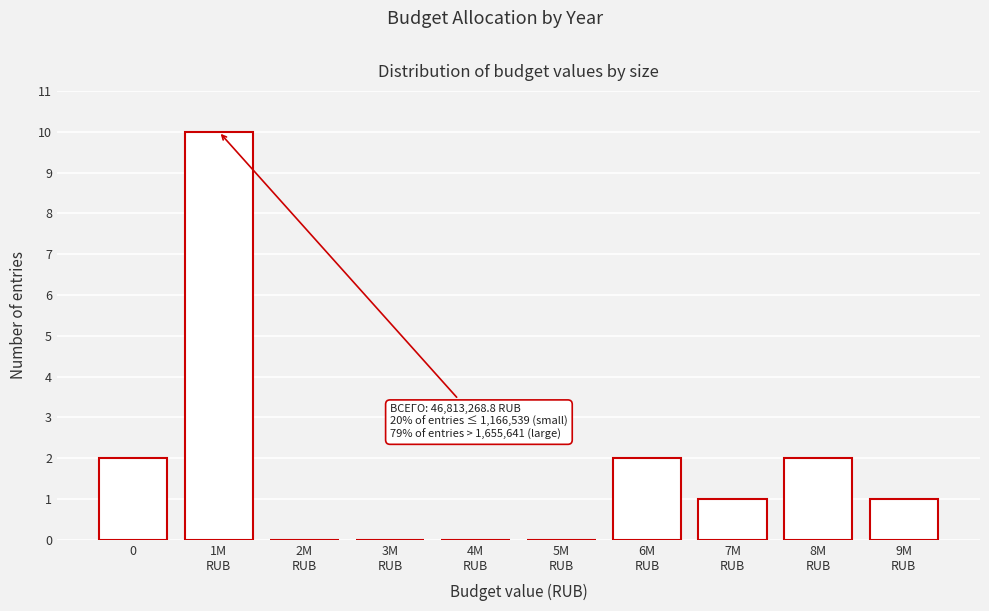

What is the sum of all values?

18